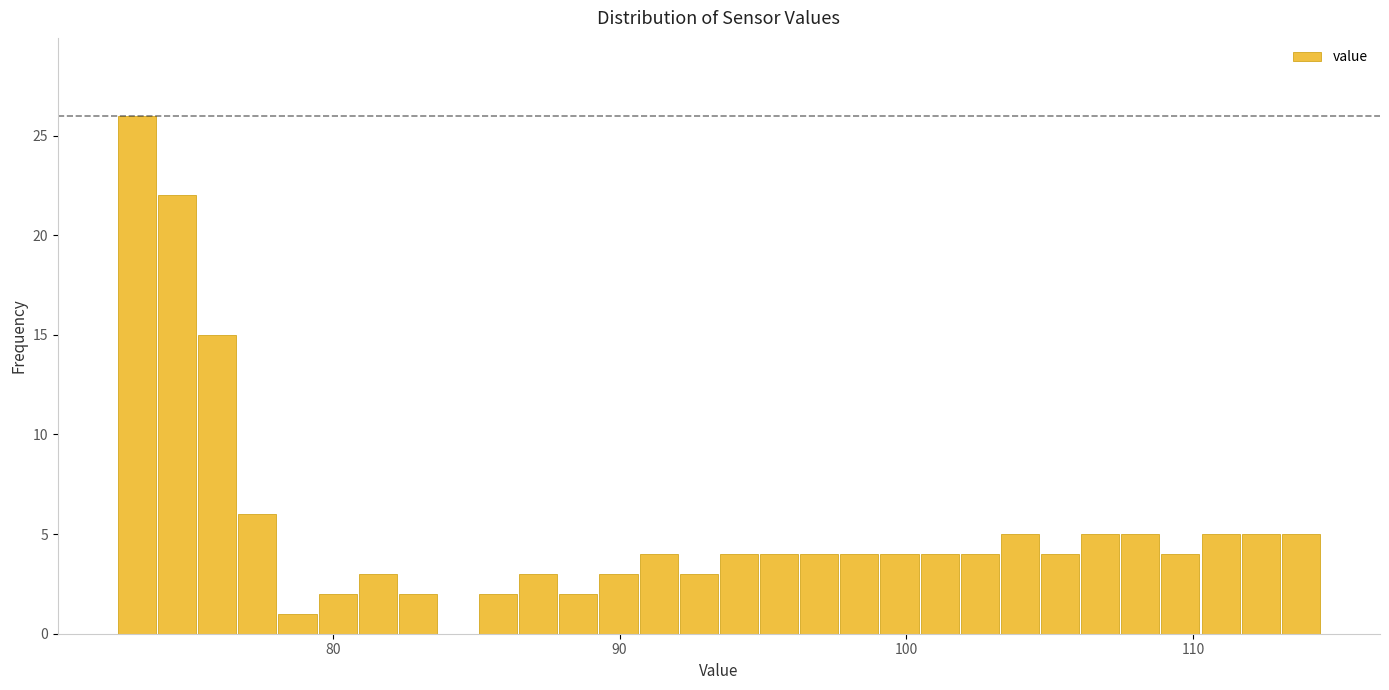

Read against the x-axis, roughly where is the centre of the tallest bar?

73